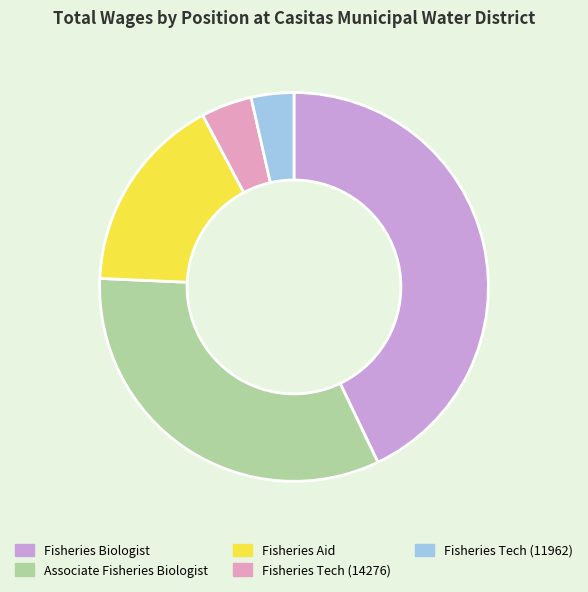

What is the largest slice in the pie chart?

Fisheries Biologist